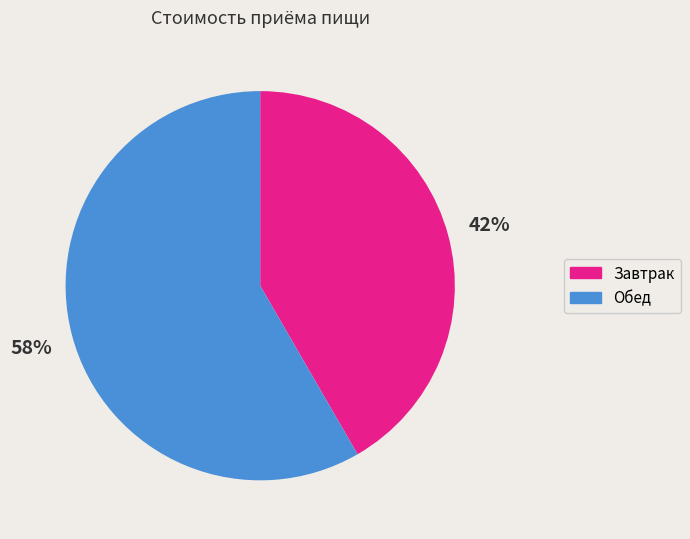

Rank the categories by value from highest to lowest.

Обед, Завтрак